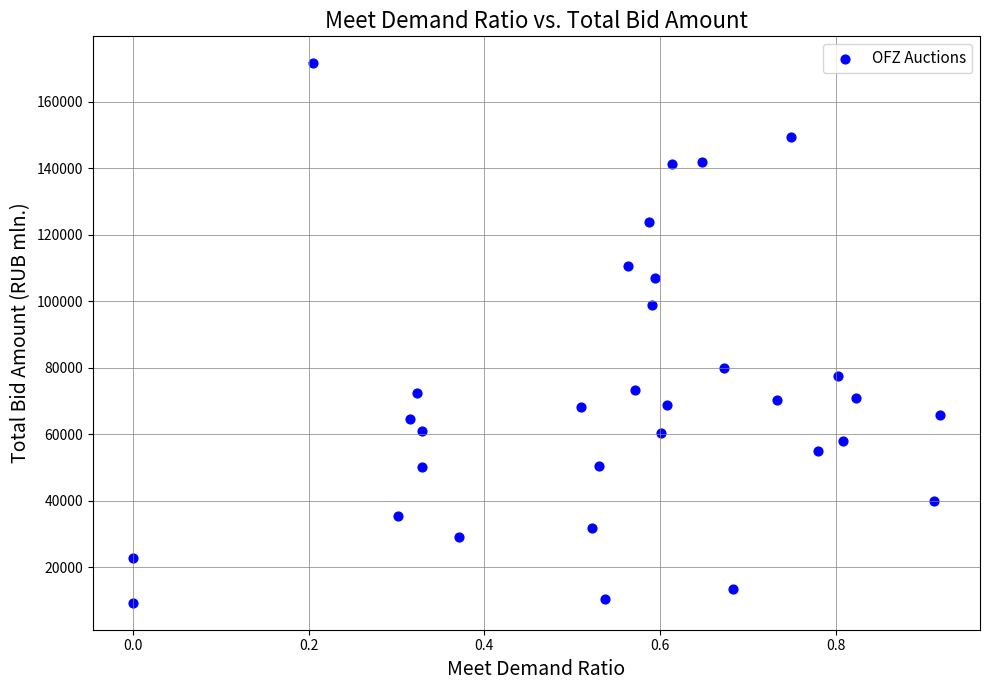

What Y value in the scatter plot is closest to 90439?

98798.9